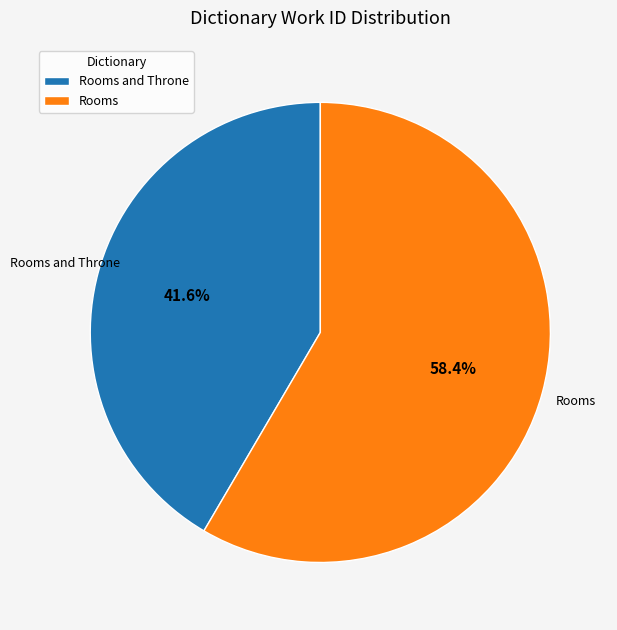

The Rooms and Throne slice represents 42% of the pie. True or false?

True